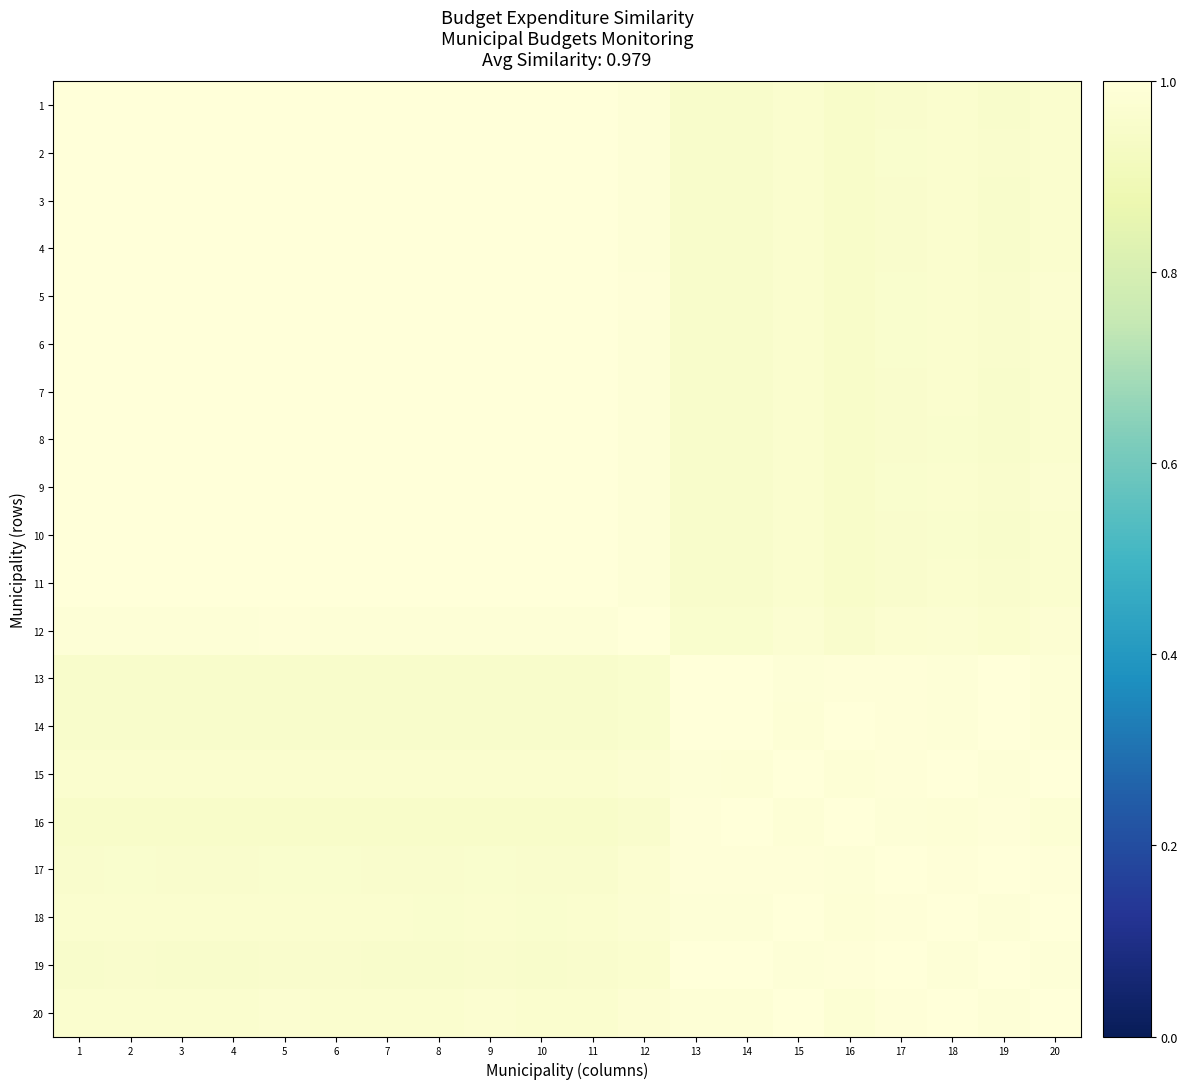

What is the total value across all series at 12?

19.7